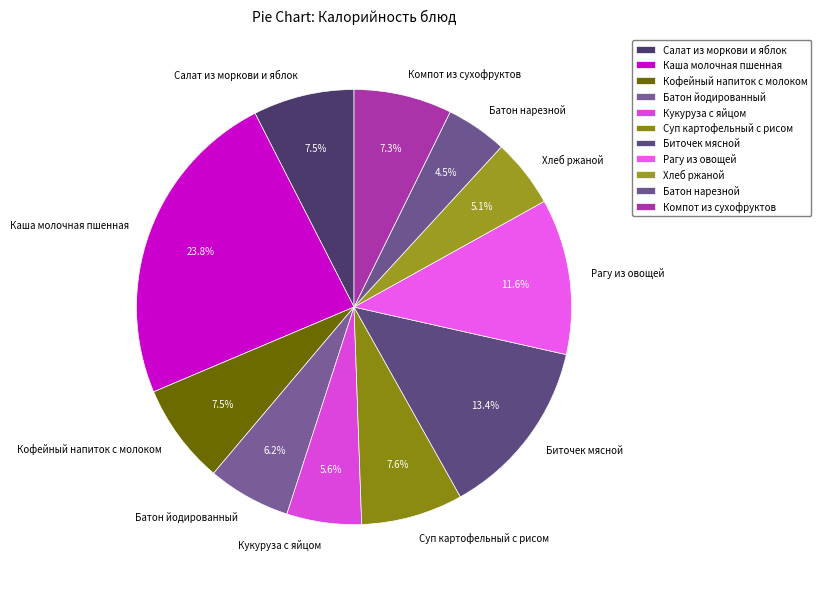

To the nearest percent, what is the combined percentage of Рагу из овощей and Кофейный напиток с молоком?

19%